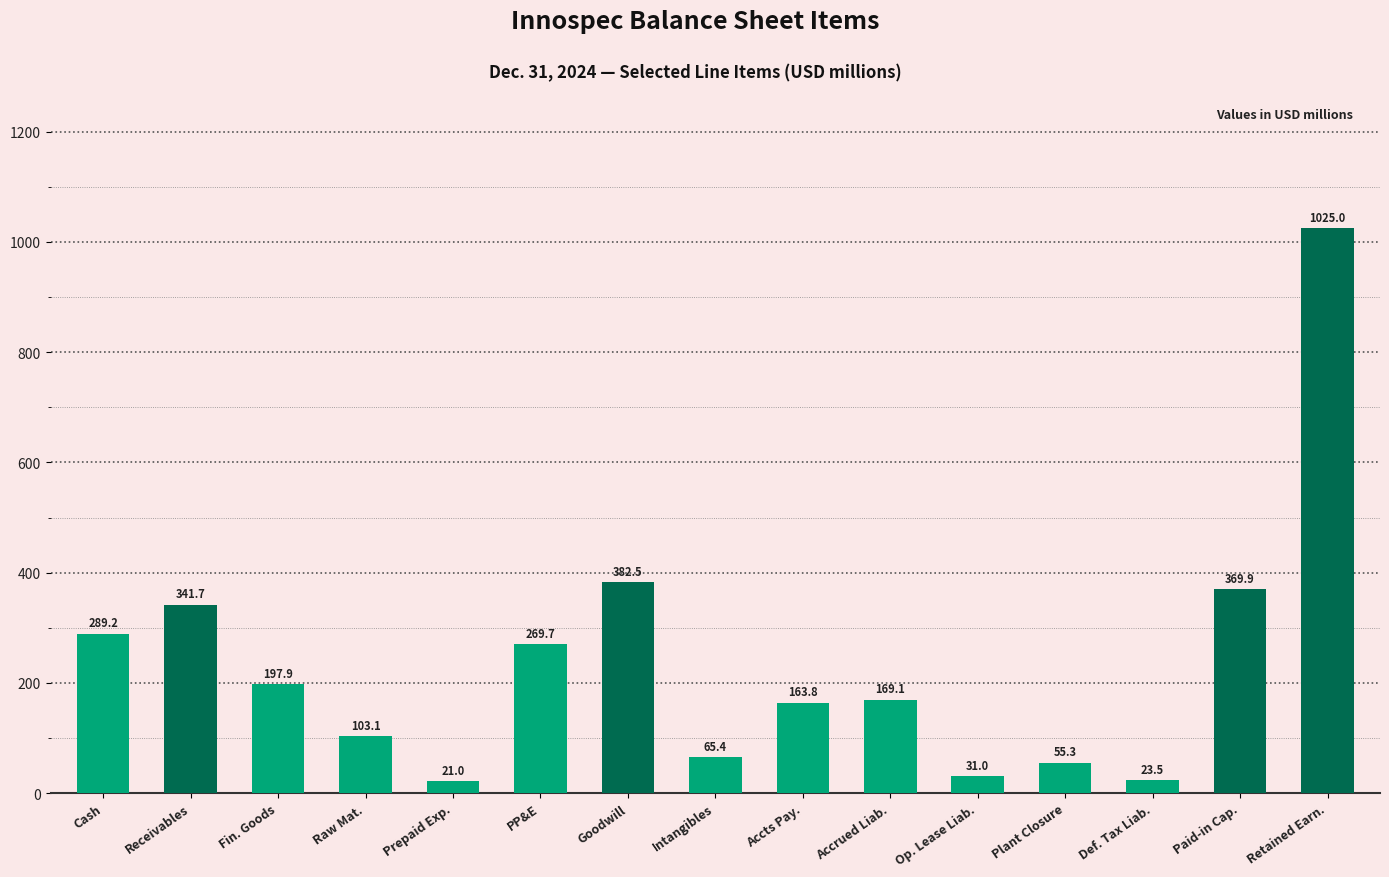

Reading right to left, what are all the values shown in this chart?

1025.0	369.9	23.5	55.3	31.0	169.1	163.8	65.4	382.5	269.7	21.0	103.1	197.9	341.7	289.2